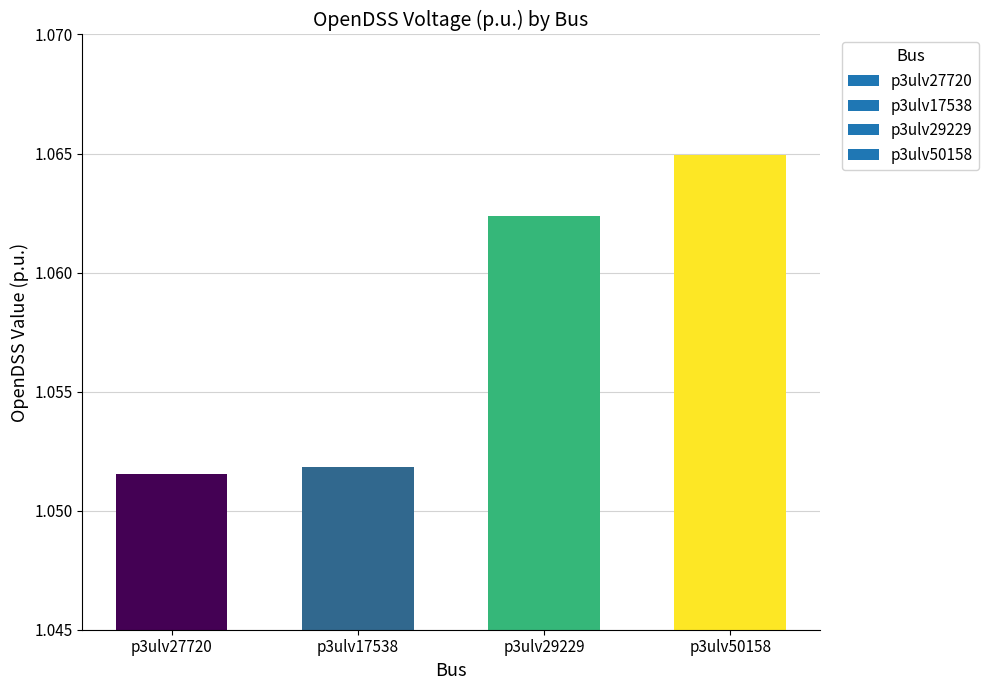

At which category does the chart reach its minimum across all series?

p3ulv27720